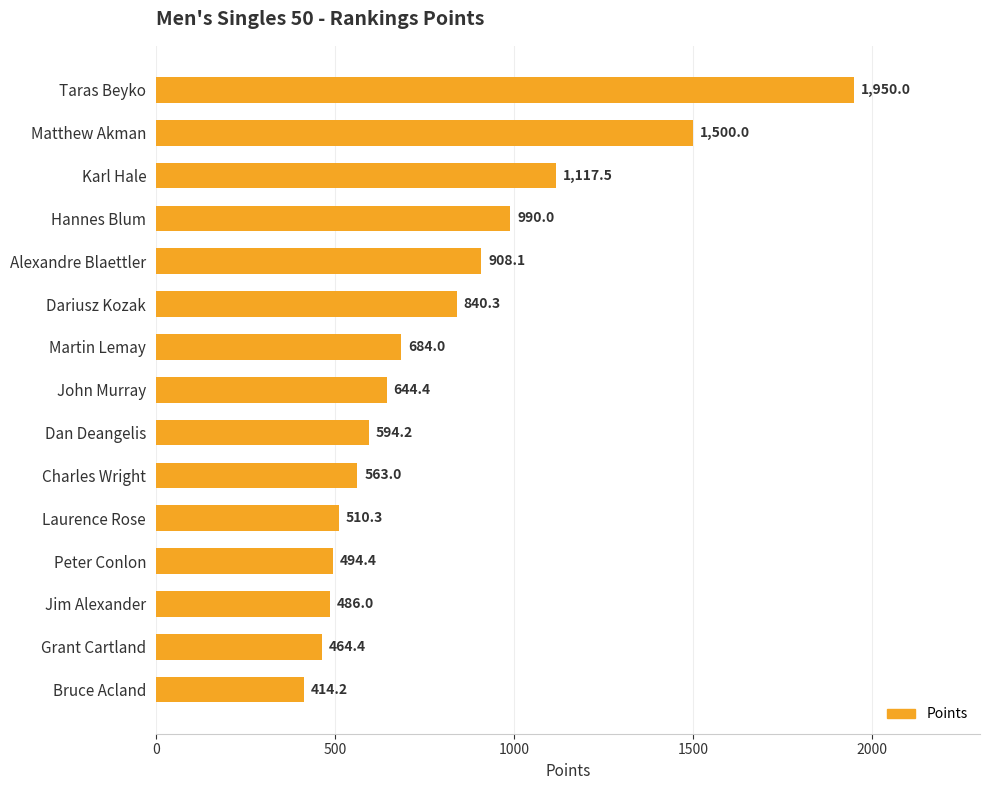

Is it true that the value at Hannes Blum is 990.0?

True